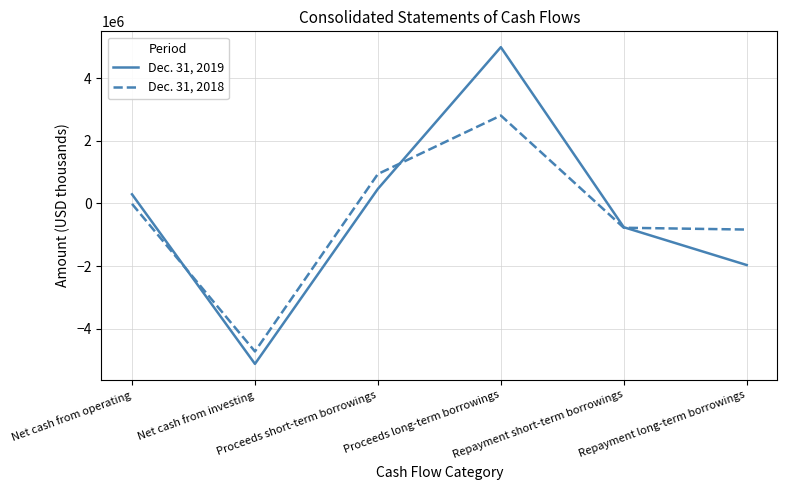

What is the spread (max minus min) of values at Proceeds short-term borrowings?

475344